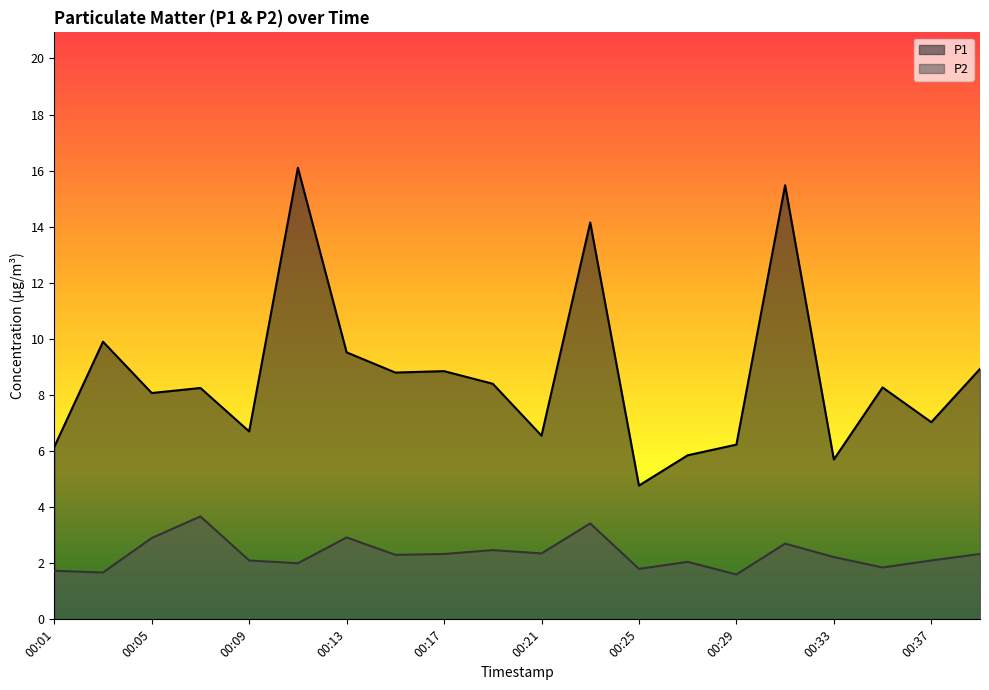

True or false: P2 and P1 cross at least once.

False